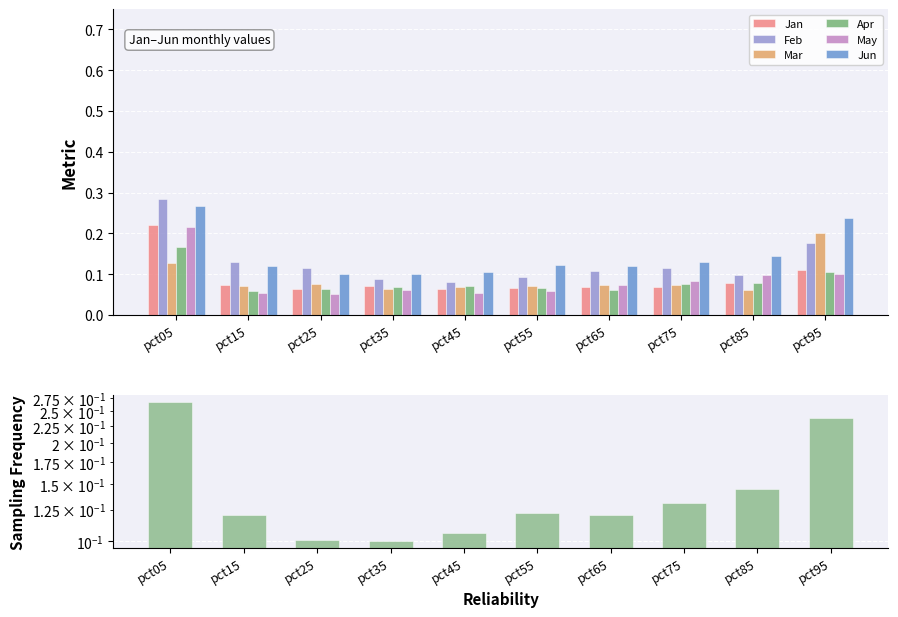

What is the sum of all Jan values?

0.9